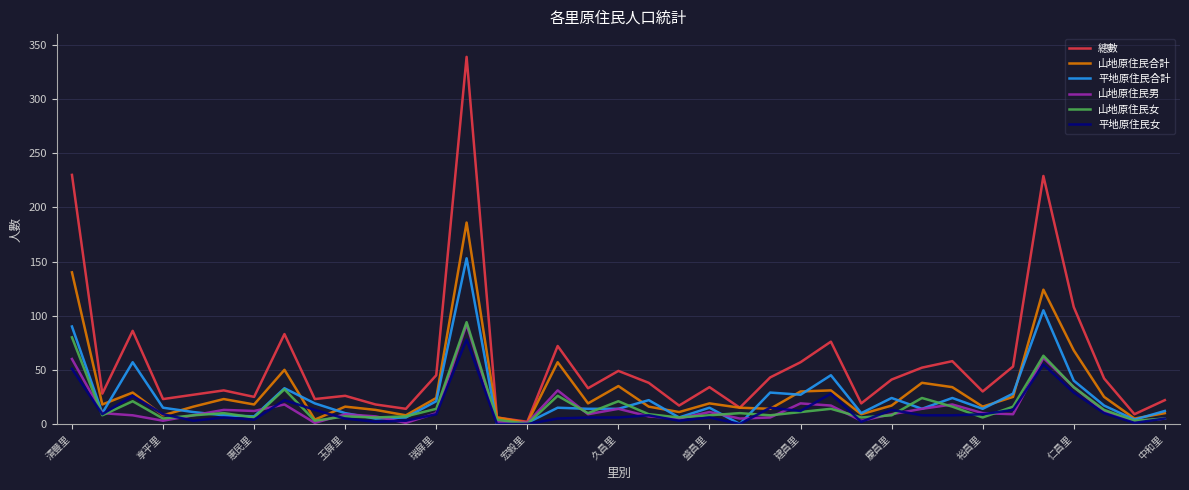

Which series has the largest total across all categories?

總數